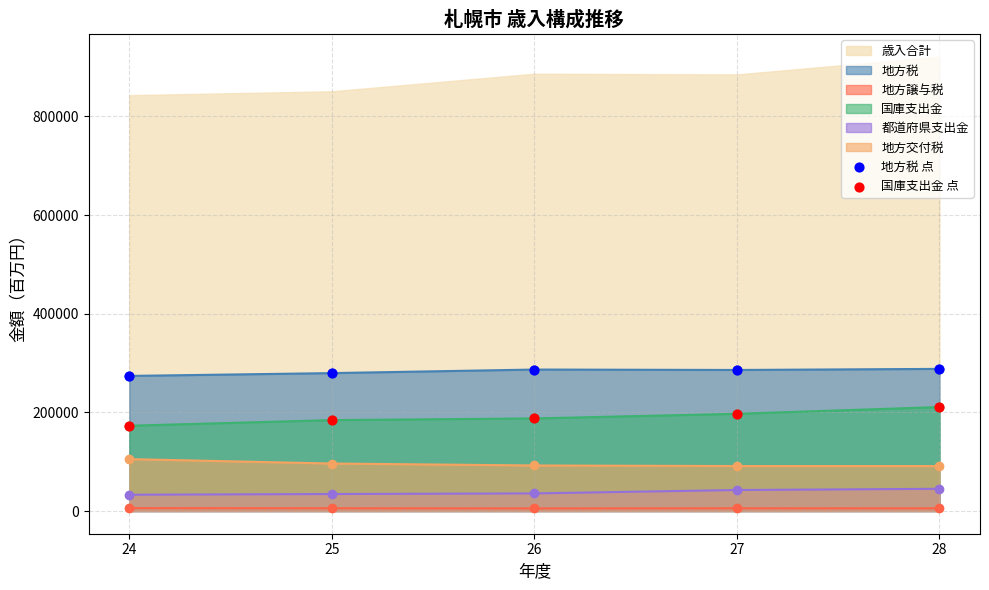

At how many categories does at least one series exceed 181497?

5